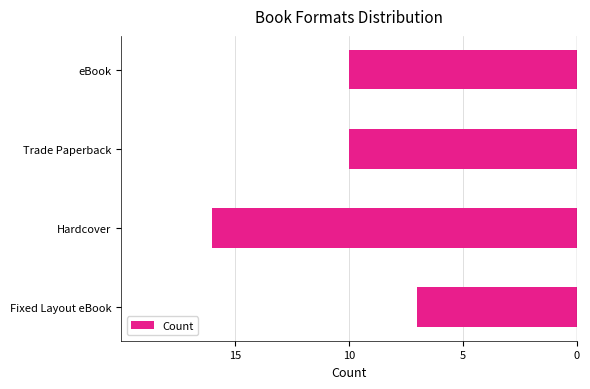

How many values are below -10?

1